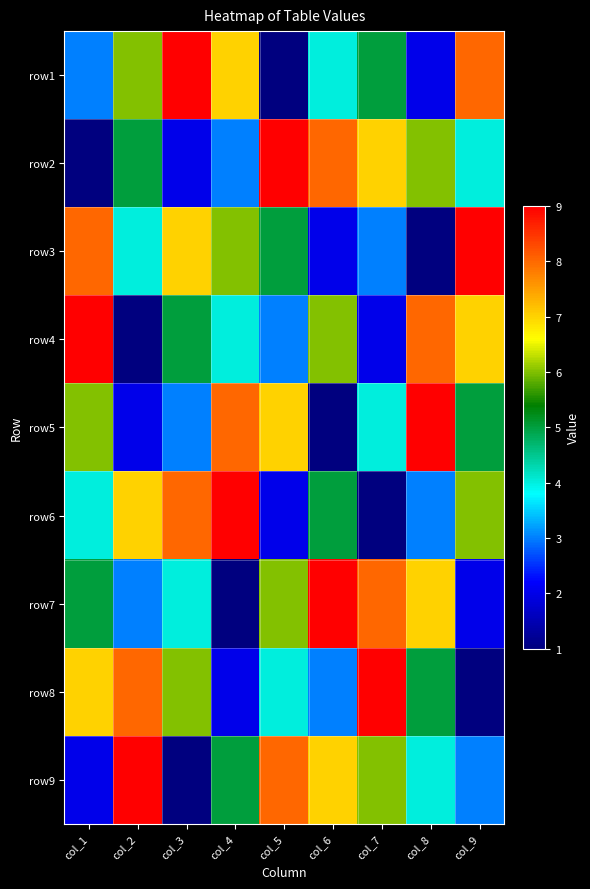

Reading right to left, transcribe all the data shown in this chart.

row1: col_9=8	col_8=2	col_7=5	col_6=4	col_5=1	col_4=7	col_3=9	col_2=6	col_1=3
row2: col_9=4	col_8=6	col_7=7	col_6=8	col_5=9	col_4=3	col_3=2	col_2=5	col_1=1
row3: col_9=9	col_8=1	col_7=3	col_6=2	col_5=5	col_4=6	col_3=7	col_2=4	col_1=8
row4: col_9=7	col_8=8	col_7=2	col_6=6	col_5=3	col_4=4	col_3=5	col_2=1	col_1=9
row5: col_9=5	col_8=9	col_7=4	col_6=1	col_5=7	col_4=8	col_3=3	col_2=2	col_1=6
row6: col_9=6	col_8=3	col_7=1	col_6=5	col_5=2	col_4=9	col_3=8	col_2=7	col_1=4
row7: col_9=2	col_8=7	col_7=8	col_6=9	col_5=6	col_4=1	col_3=4	col_2=3	col_1=5
row8: col_9=1	col_8=5	col_7=9	col_6=3	col_5=4	col_4=2	col_3=6	col_2=8	col_1=7
row9: col_9=3	col_8=4	col_7=6	col_6=7	col_5=8	col_4=5	col_3=1	col_2=9	col_1=2